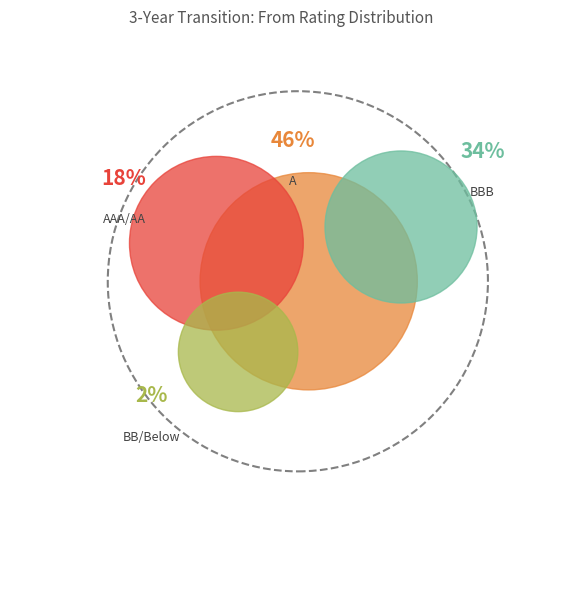

Do BBB+ and BBB- together represent more than half of the pie?

No